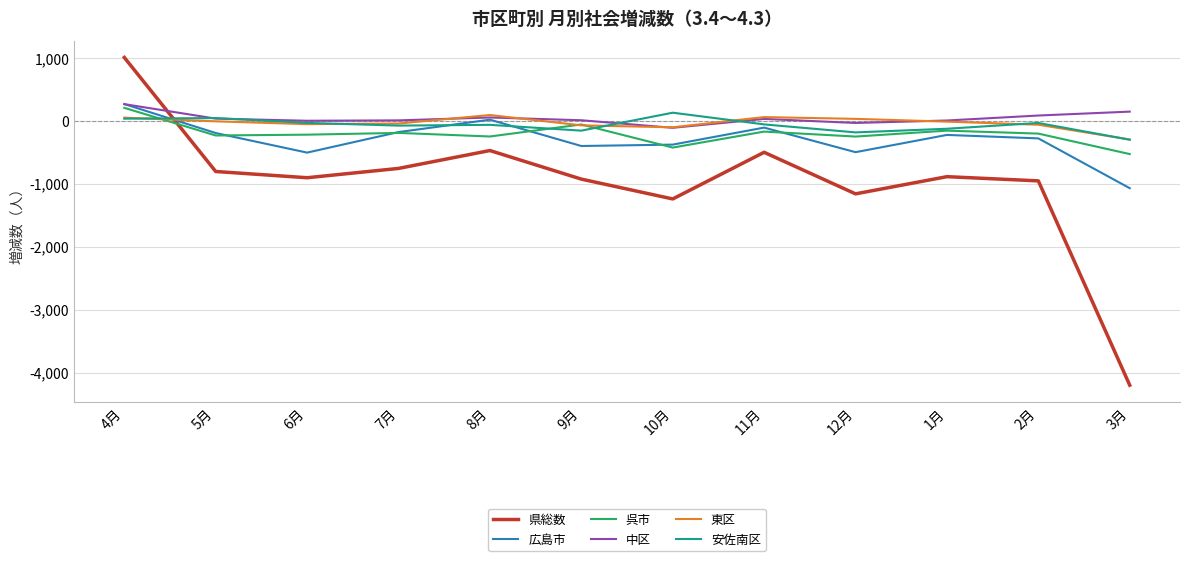

The value of 安佐南区 at 1月 is -128. True or false?

True